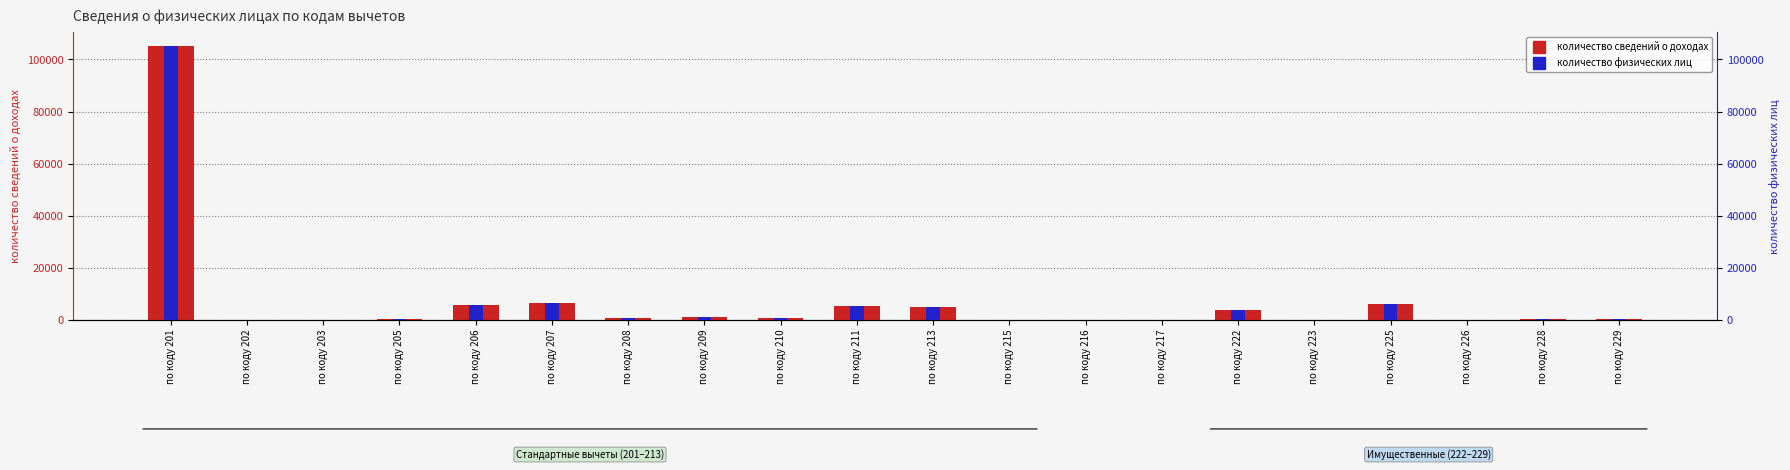

What are all the series names shown in the legend?

количество сведений о доходах, количество физических лиц